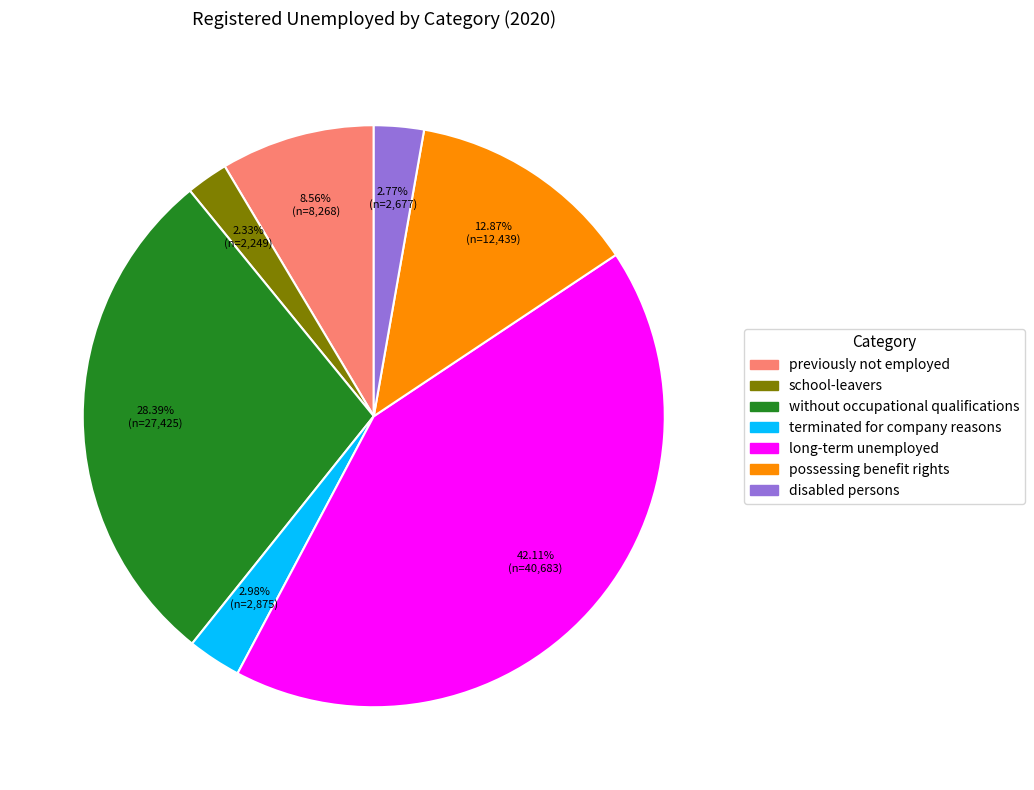

Approximately how many times larger is the value at without occupational qualifications compared to previously not employed?

3.3